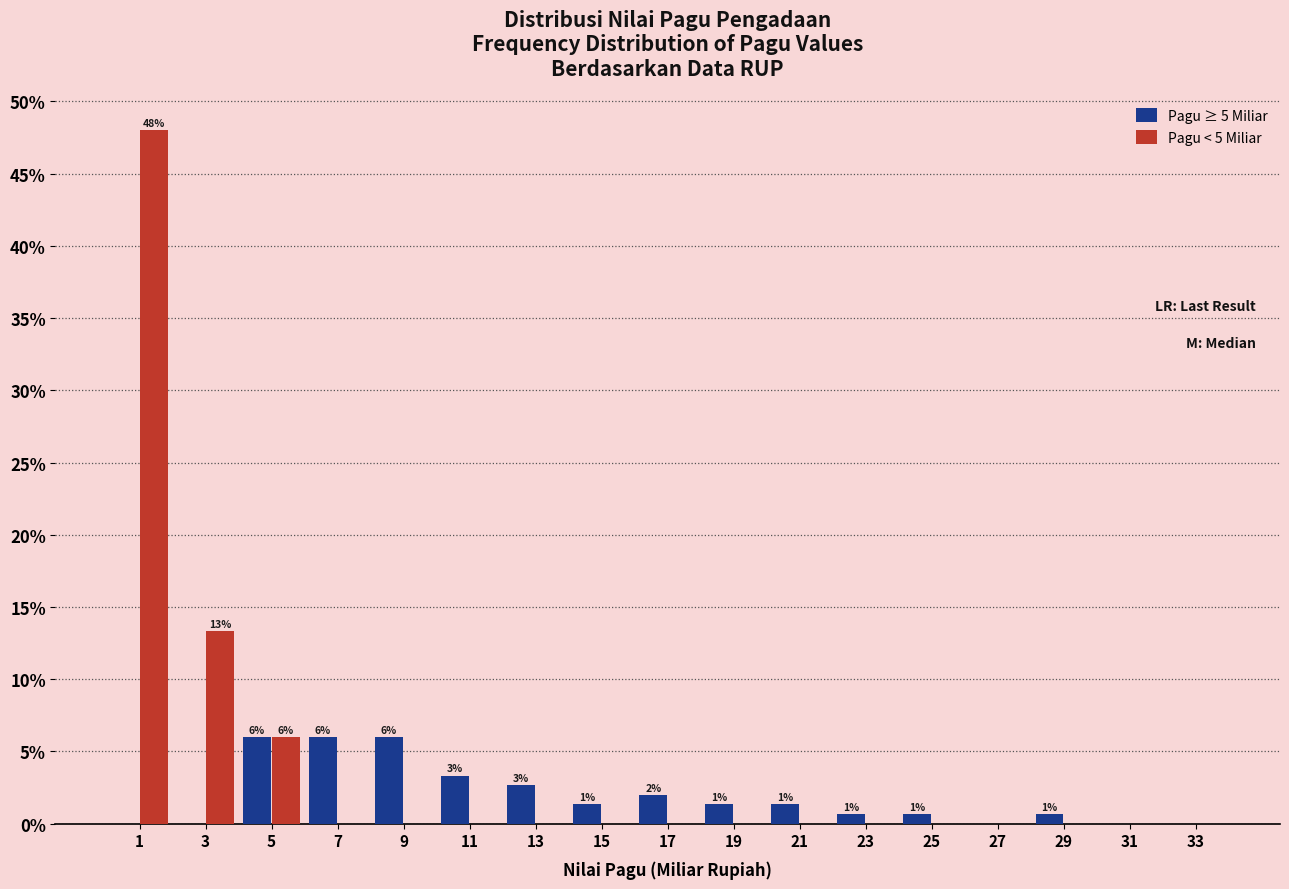

What is the greatest value displayed?

48.0